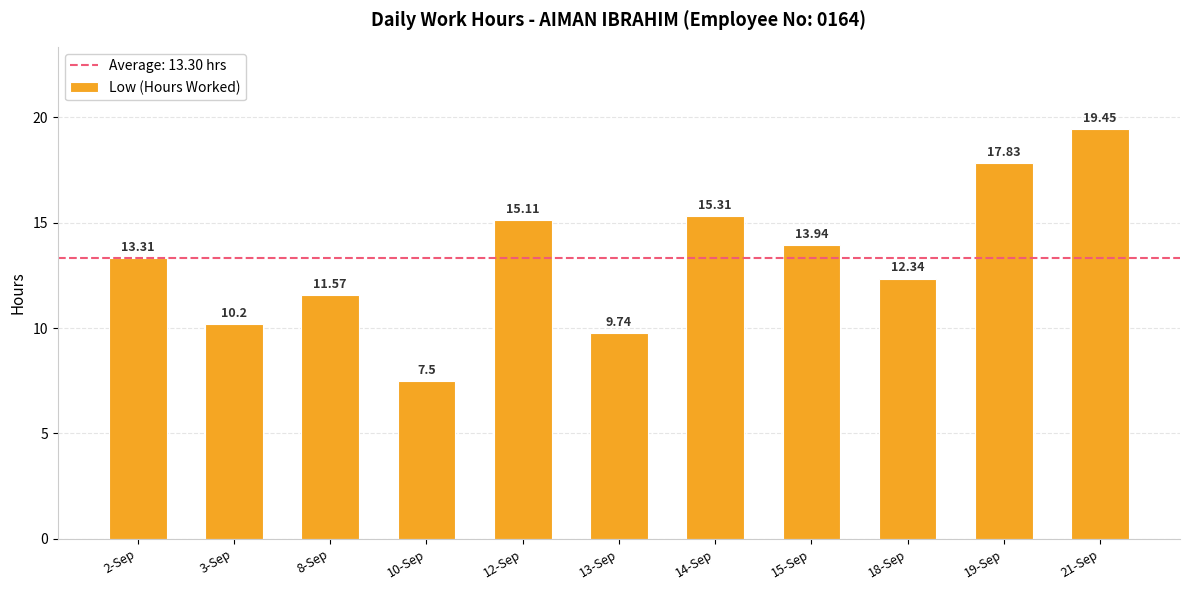

What is the label of the 2nd bar from the left?

3-Sep